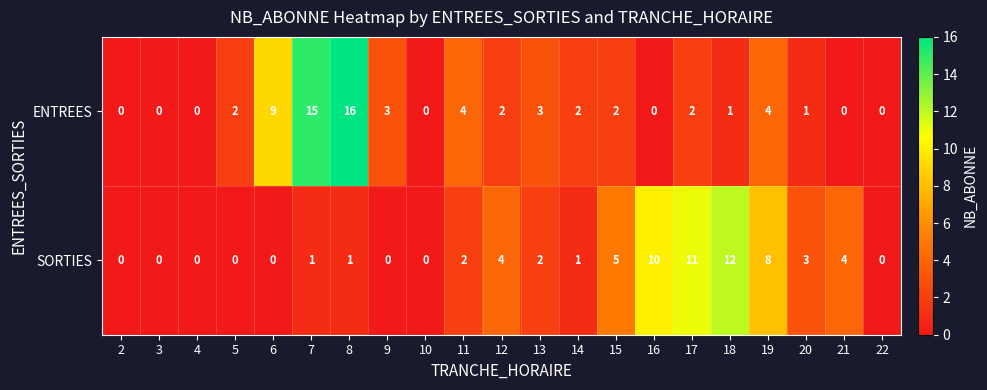

What is the sum of all SORTIES values?

64